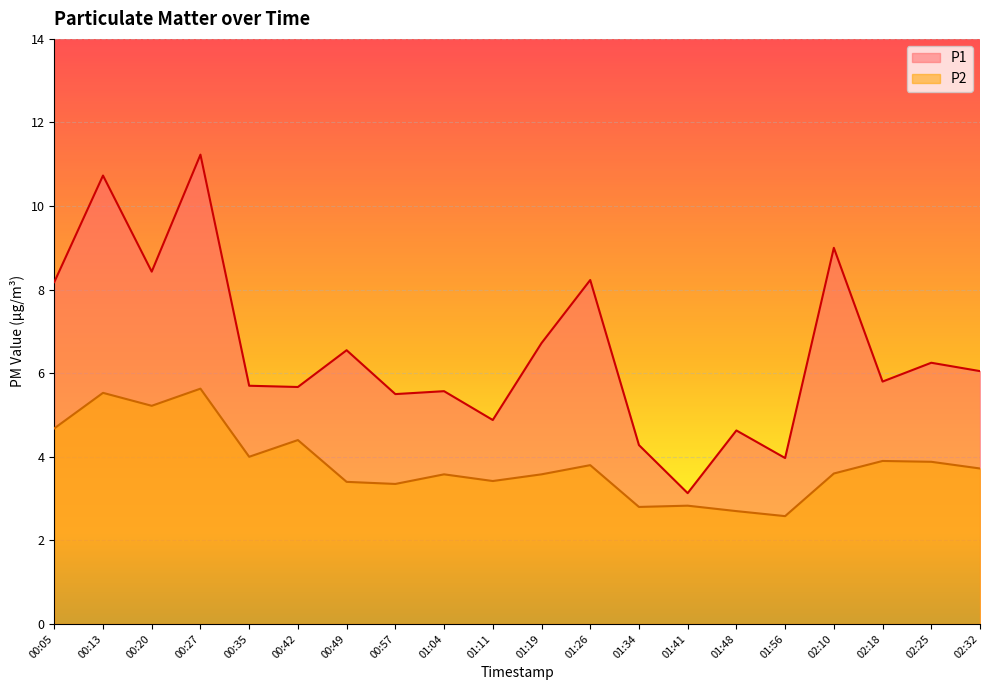

Which has a higher value, 00:05 or 01:26?

01:26